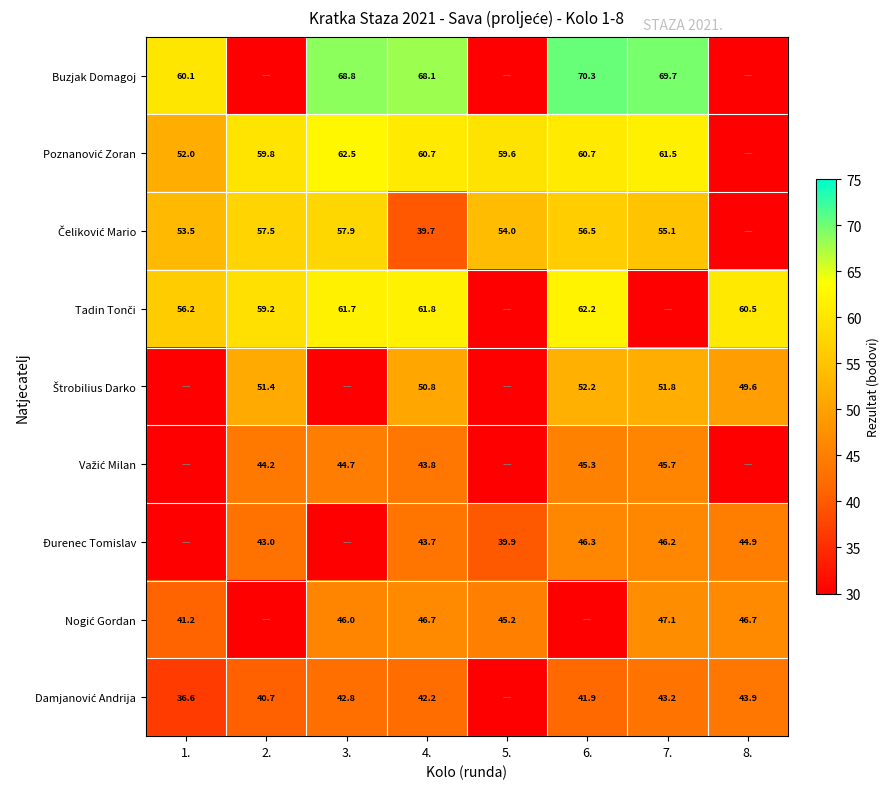

What is the sum of the Đurenec Tomislav values at 4. and 6.?

90.0